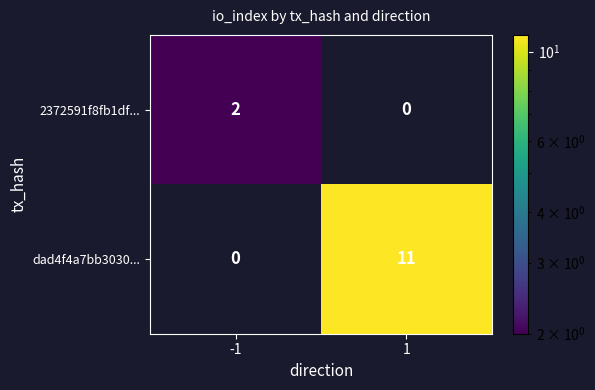

Count the number of data series in this chart.

2